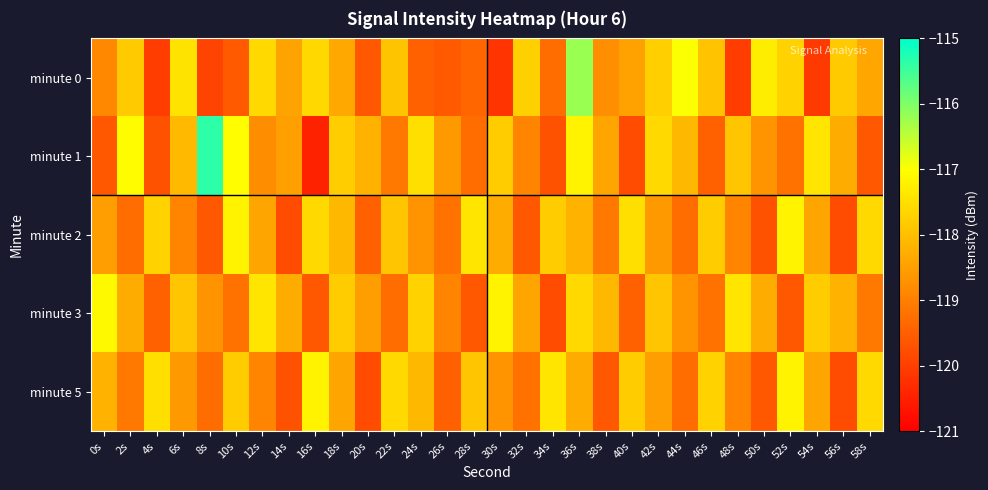

How many data points does each series have?

30